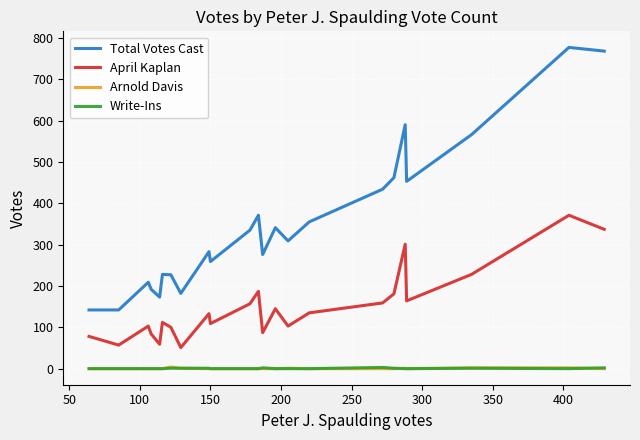

What is the difference between the second highest and second lowest values in the Total Votes Cast series?

626